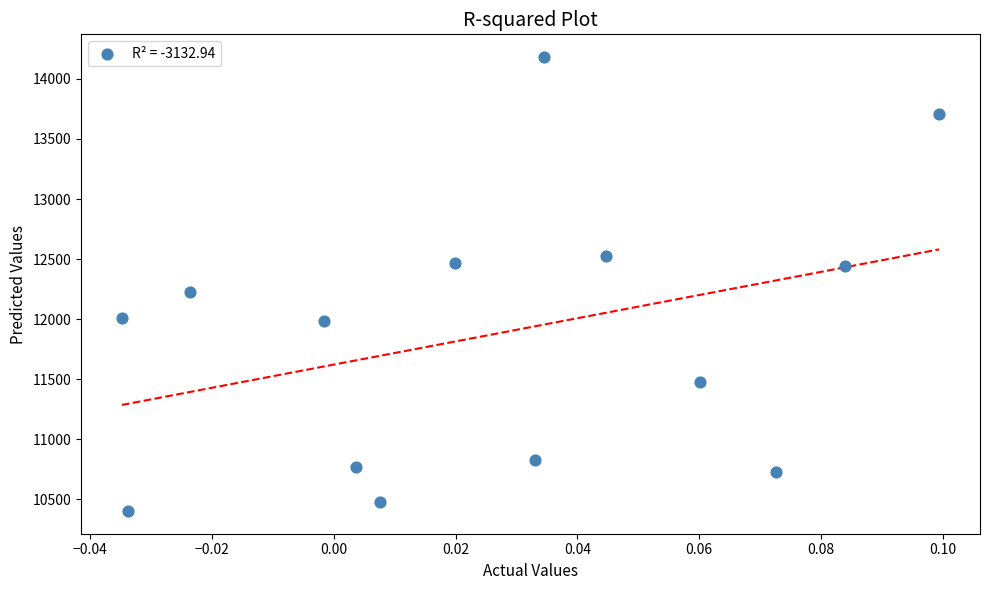

What Y value in the scatter plot is closest to 12291?

12226.8